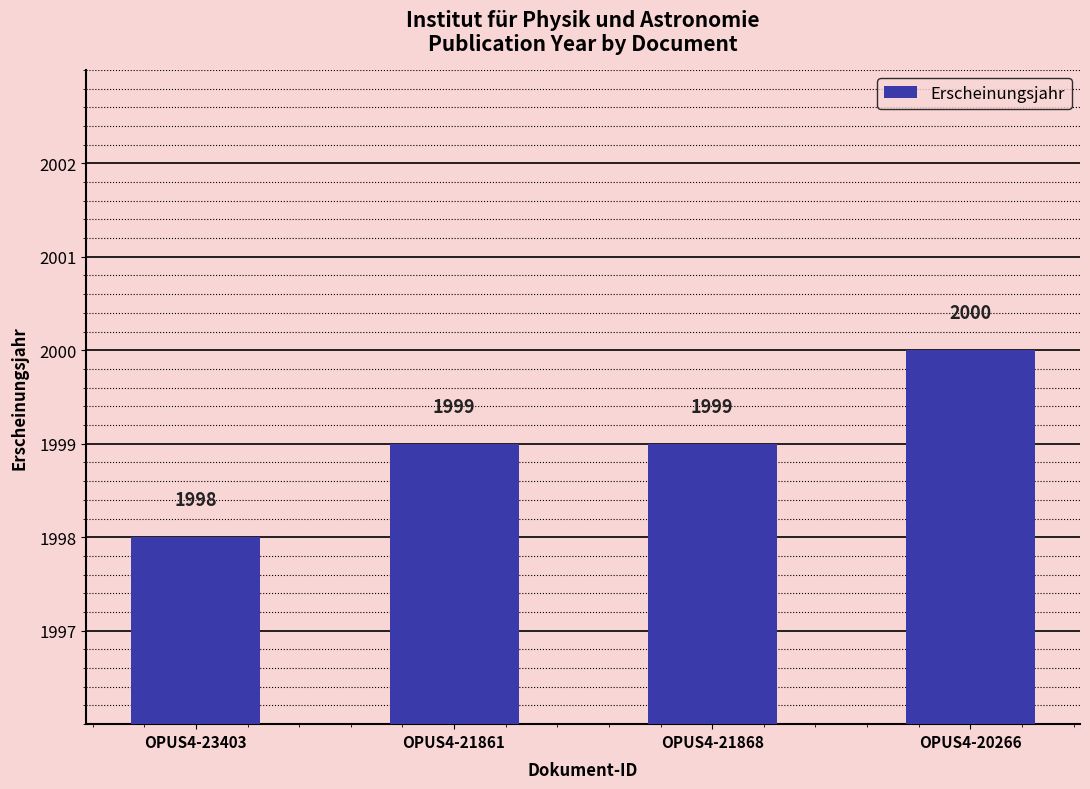

How many distinct data groups are displayed?

1